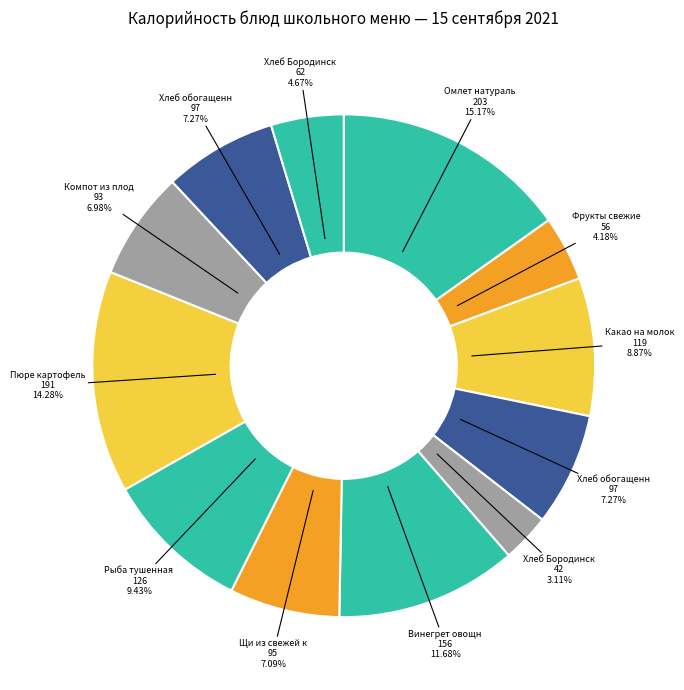

How many slices are in this pie chart?

12